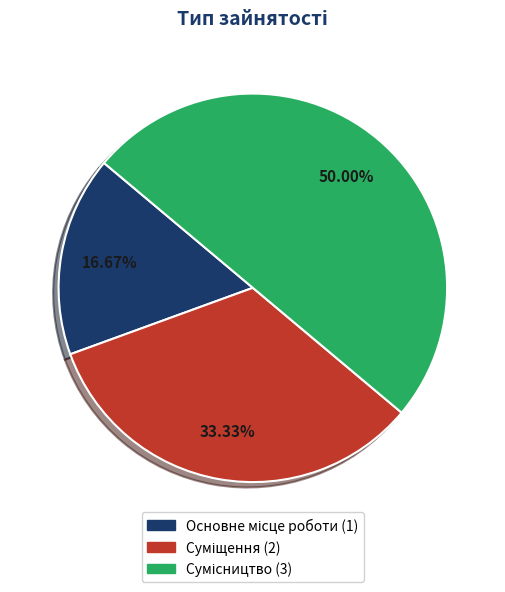

To the nearest percent, what portion does Основне місце роботи represent?

17%